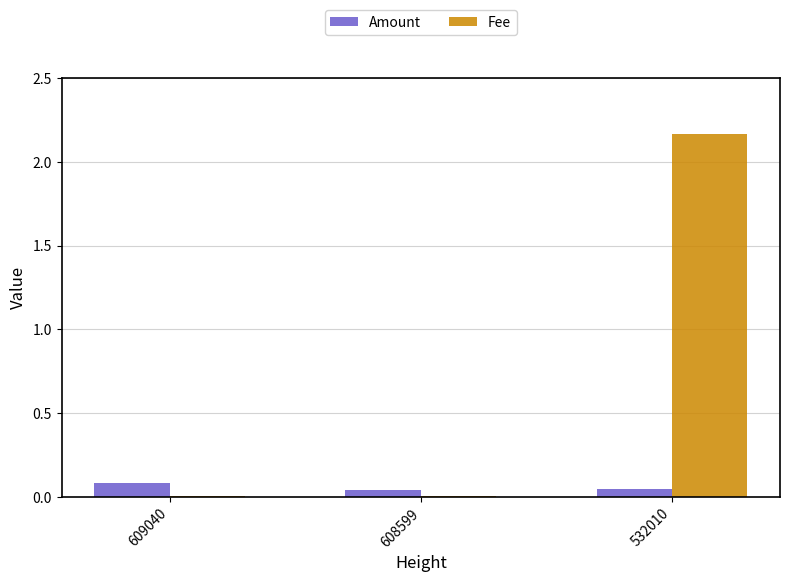

At which category is the sum across all series the highest?

532010